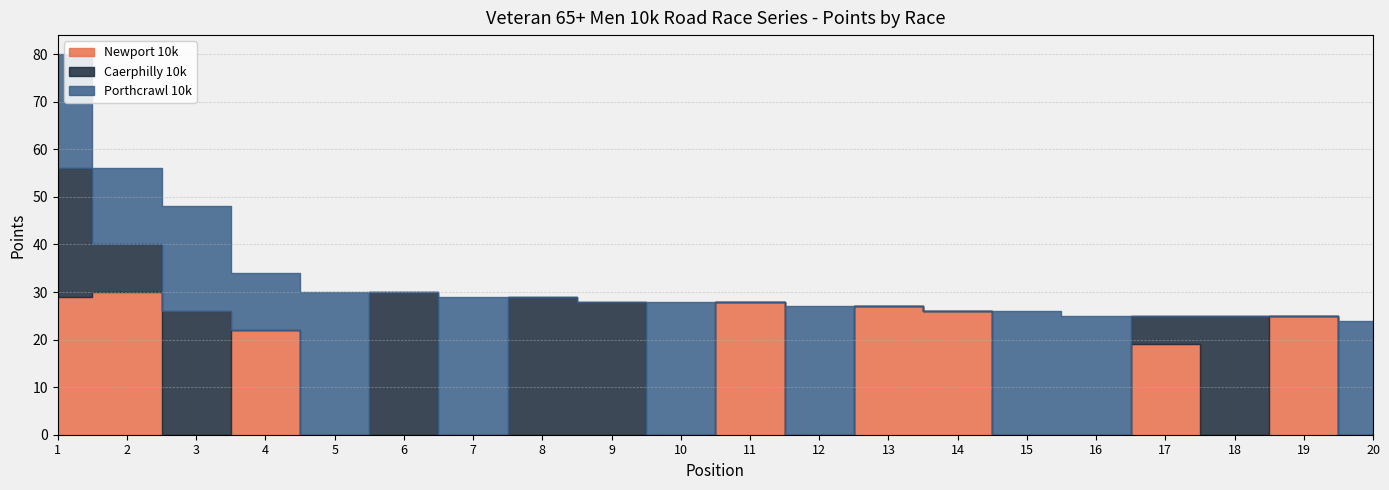

True or false: Porthcrawl 10k and Caerphilly 10k cross at least once.

True